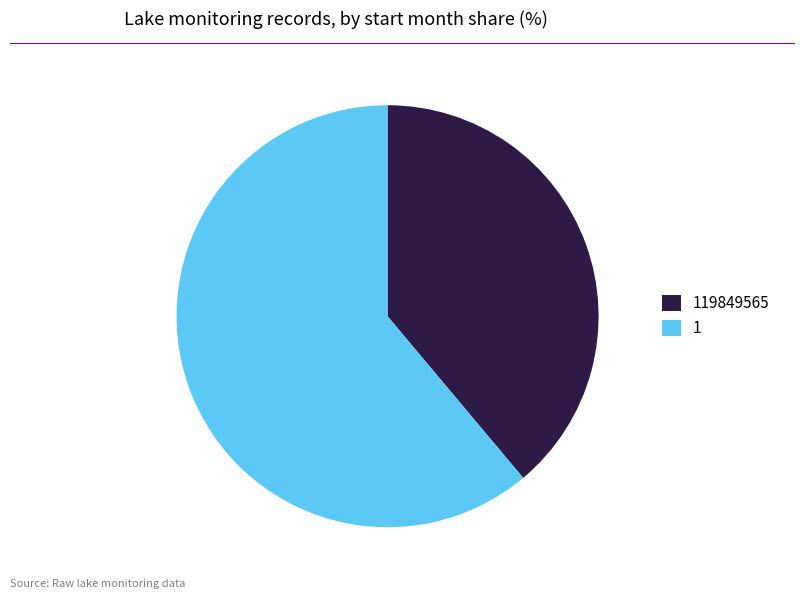

Combined, do 1 and 119849565 account for over 50%?

Yes